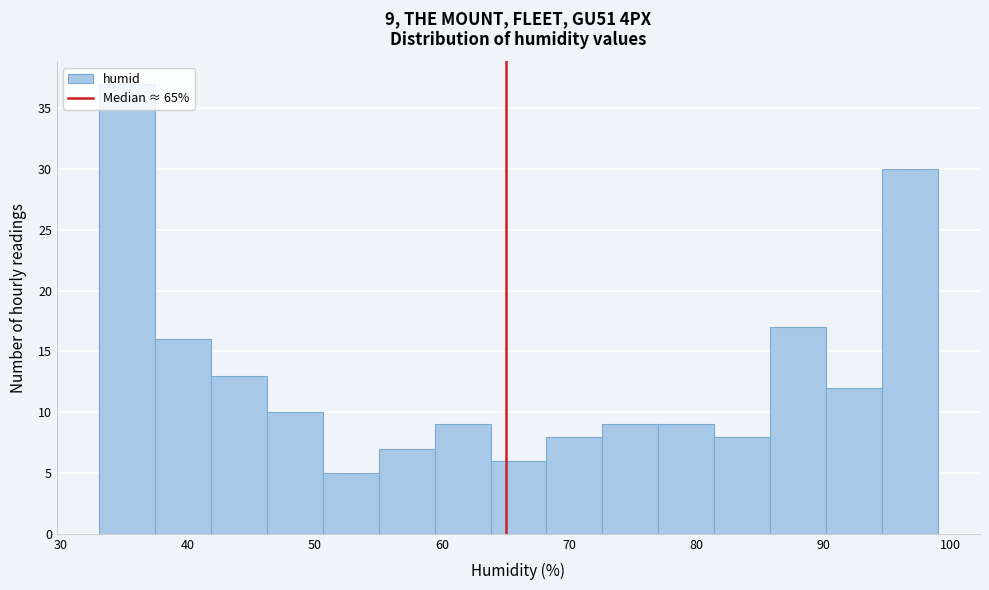

Which range on the x-axis has the tallest bar?

33.0 to 37.4